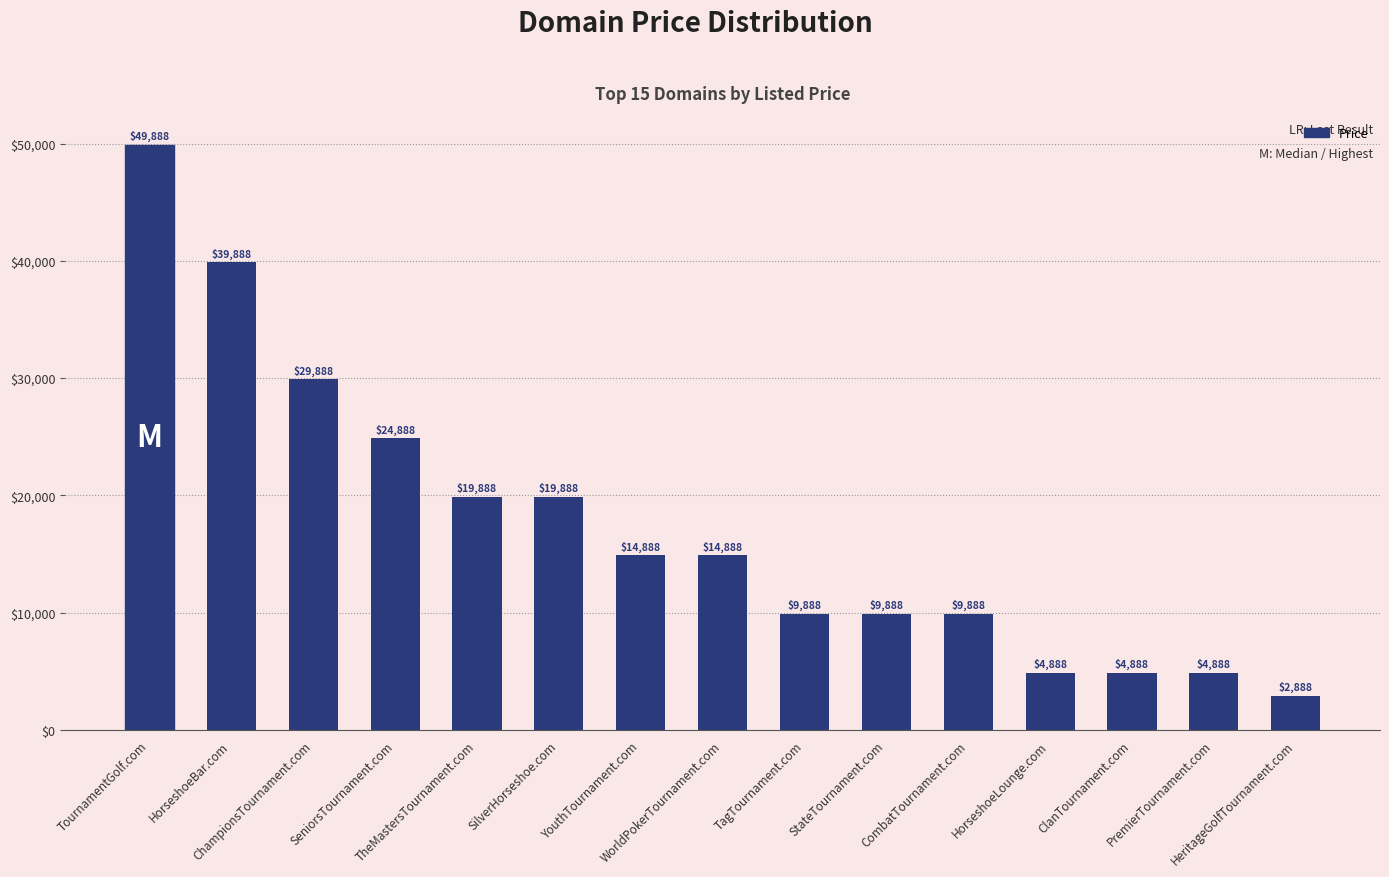

What is the difference between the second highest and minimum values?

37000